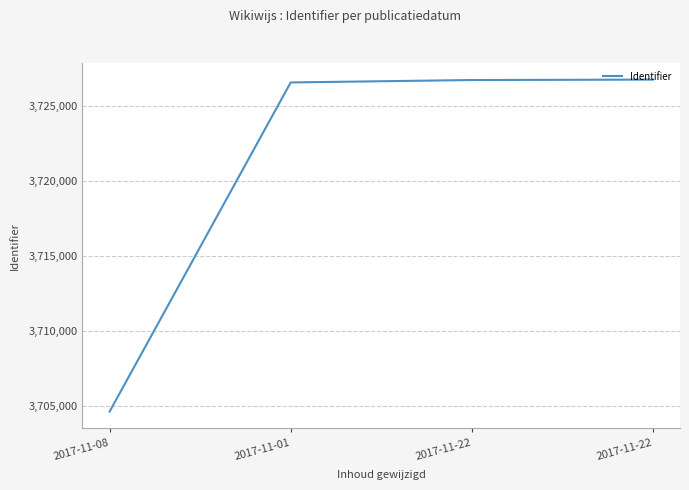

Which label corresponds to the smallest value in the chart?

2017-11-08